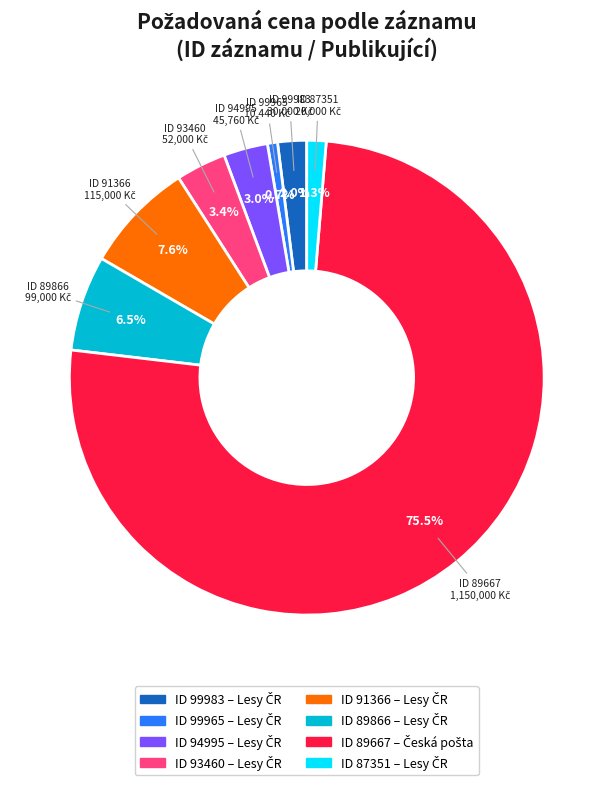

Is there any slice that represents more than half of the pie?

Yes